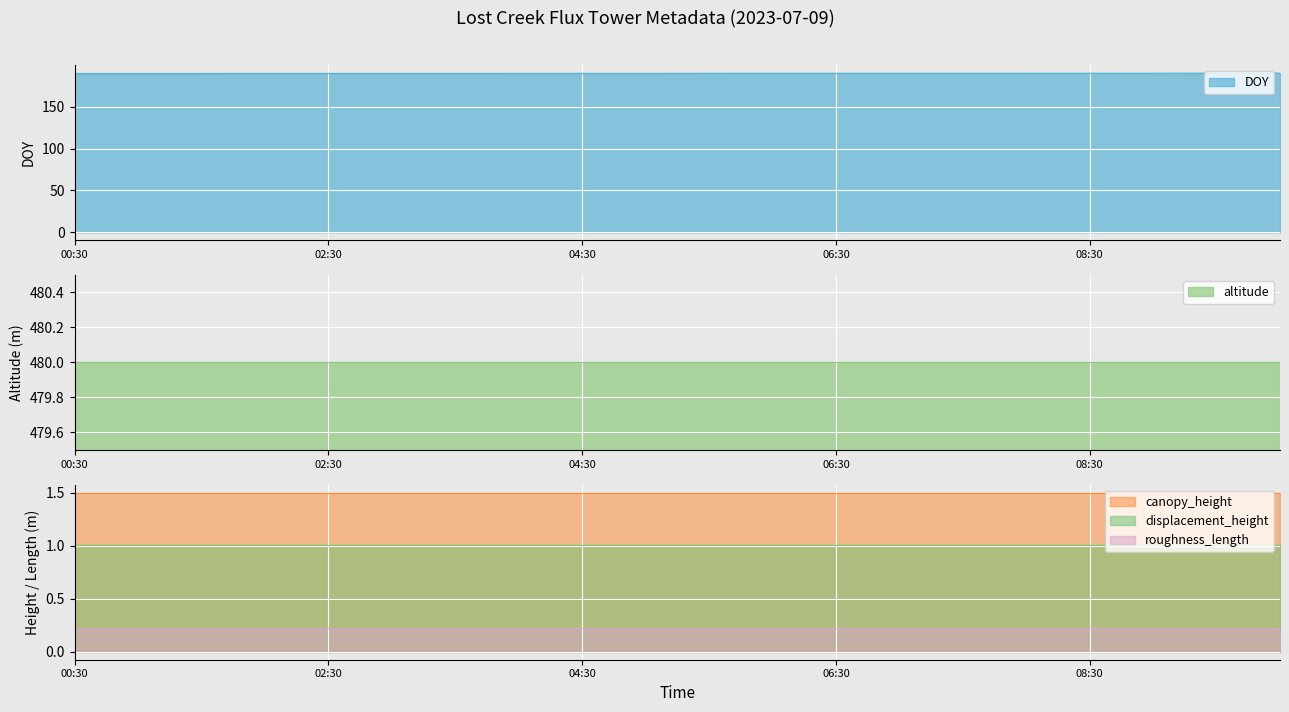

How many lines are shown in the chart?

5